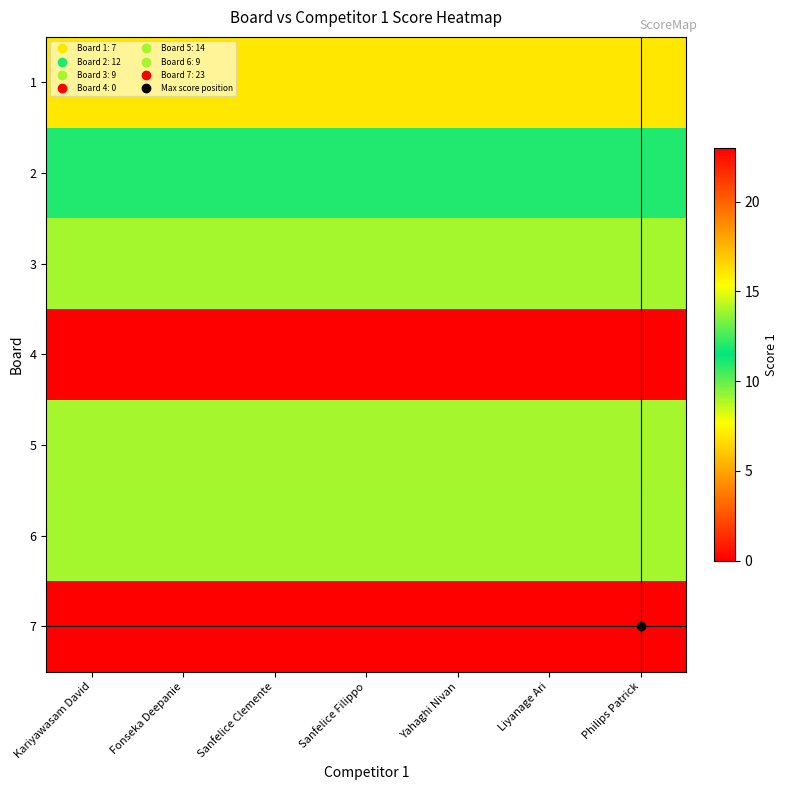

What is the spread (max minus min) of values at Sanfelice Filippo?

23